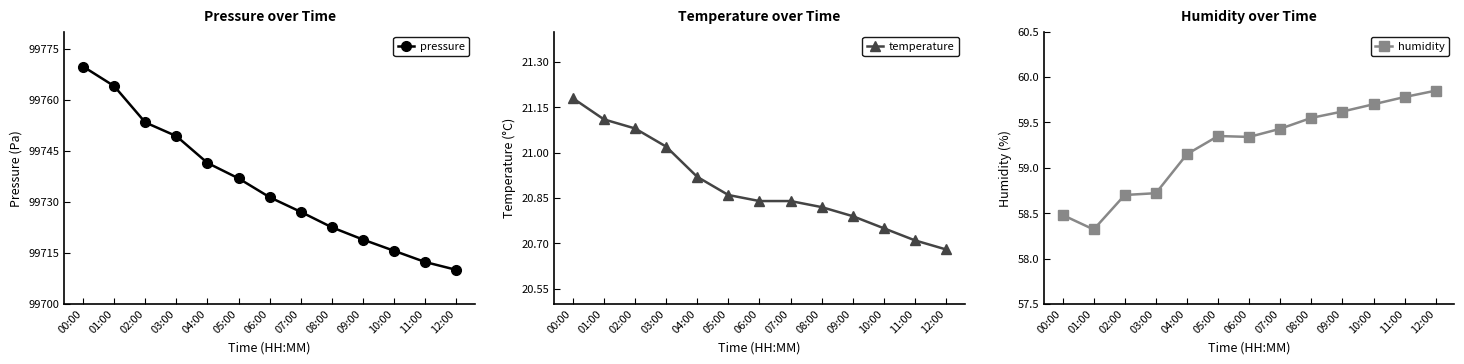

What are all the series names shown in the legend?

pressure, temperature, humidity